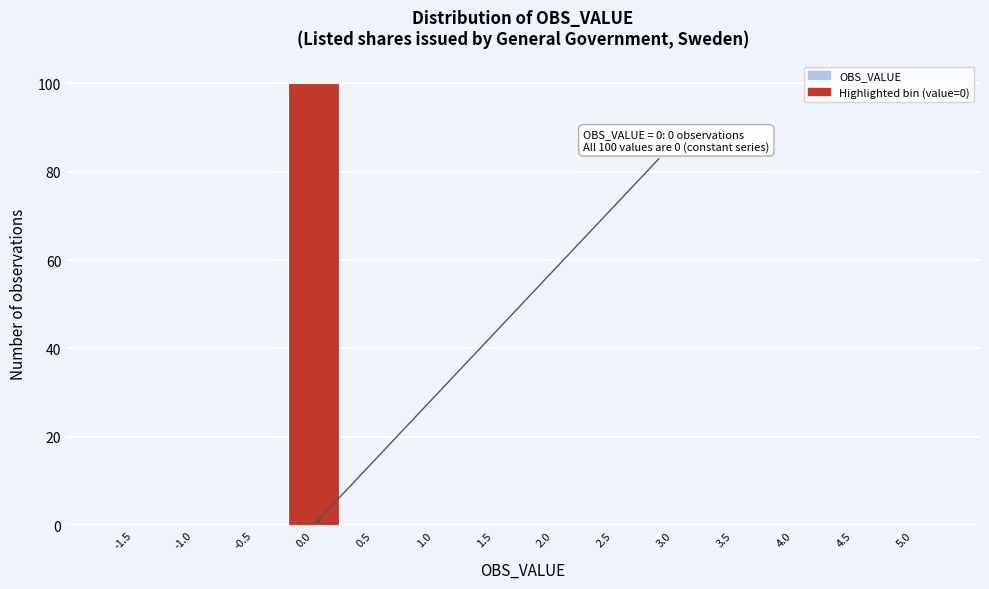

Reading left to right, what are all the values shown in this chart?

-1.5=0	-1.0=0	-0.5=0	0.0=100	0.5=0	1.0=0	1.5=0	2.0=0	2.5=0	3.0=0	3.5=0	4.0=0	4.5=0	5.0=0